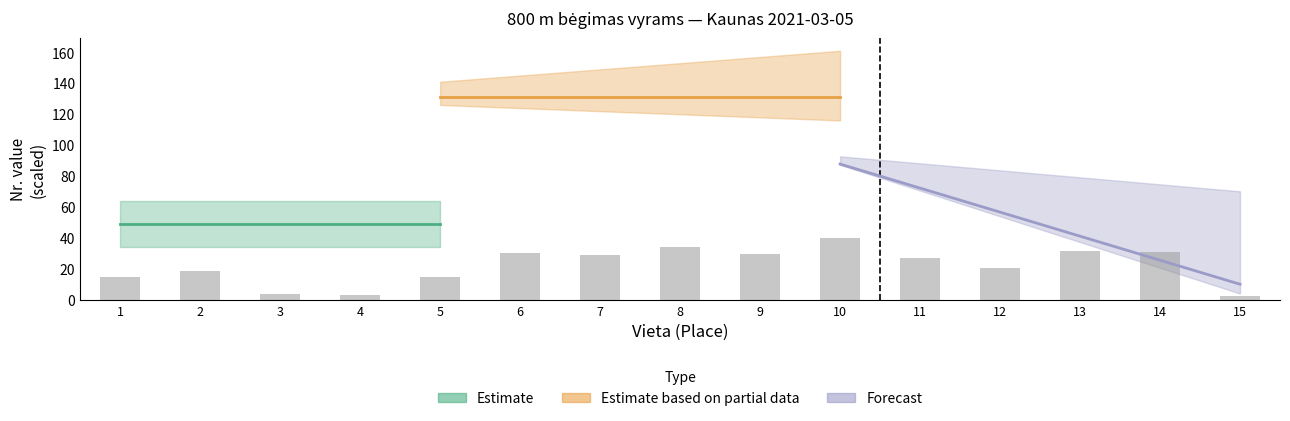

Reading left to right, extract all data points from this chart.

1=15.0	2=18.9	3=3.9	4=3.6	5=14.8	6=30.5	7=29.1	8=34.5	9=30.0	10=40.0	11=27.0	12=20.7	13=31.8	14=31.1	15=3.0